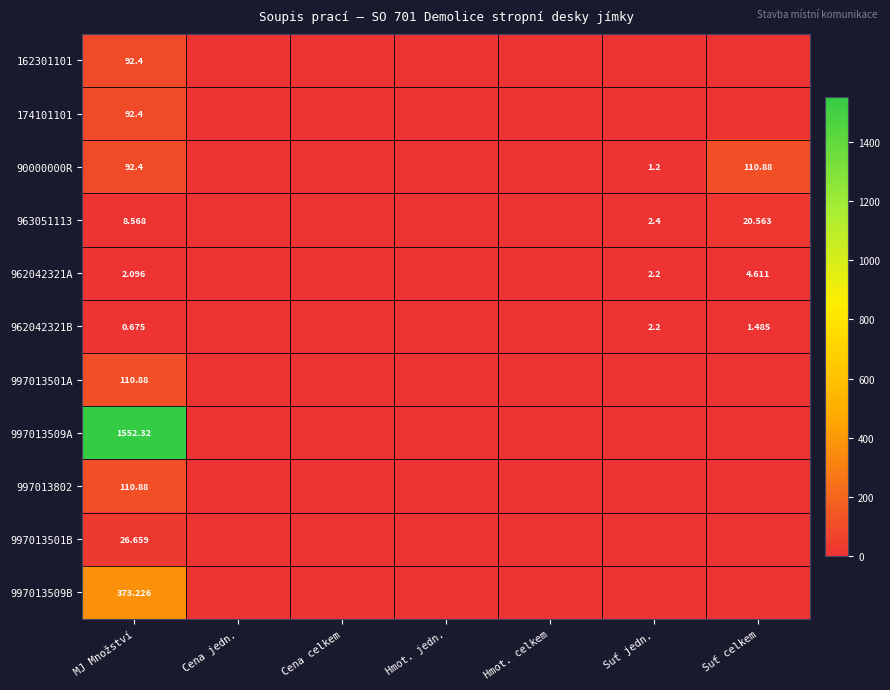

Count the number of data series in this chart.

11